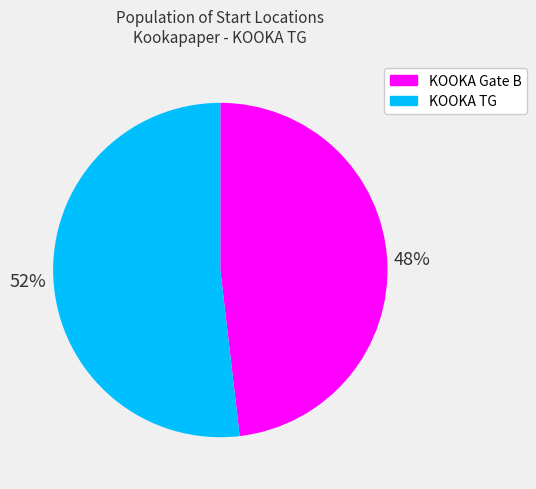

To the nearest percent, what is the average slice percentage?

50%